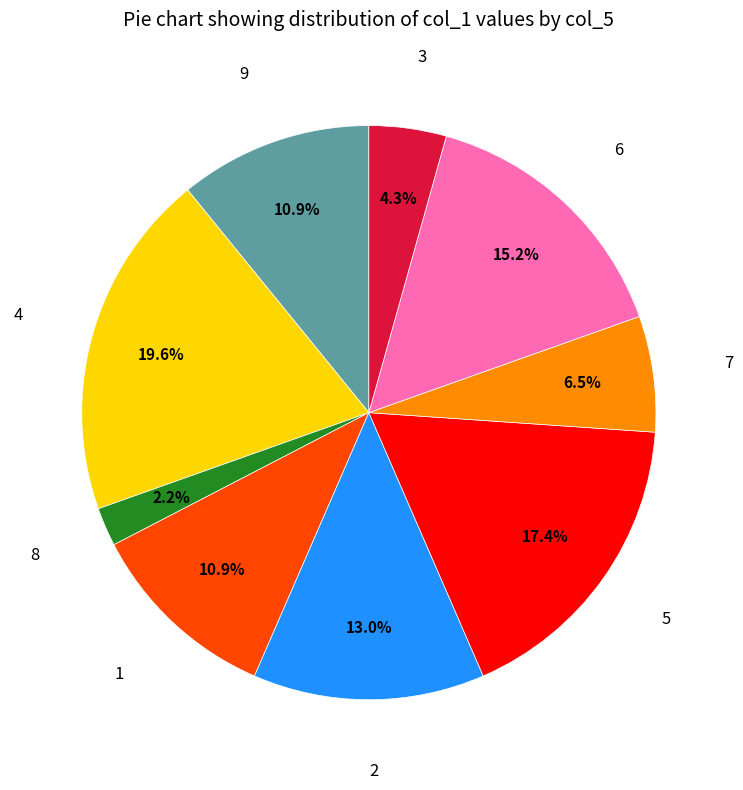

Does any single category account for the majority?

No